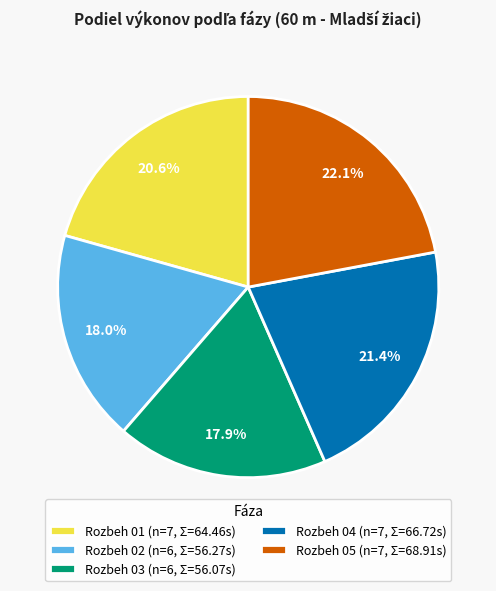

How many slices are in this pie chart?

5